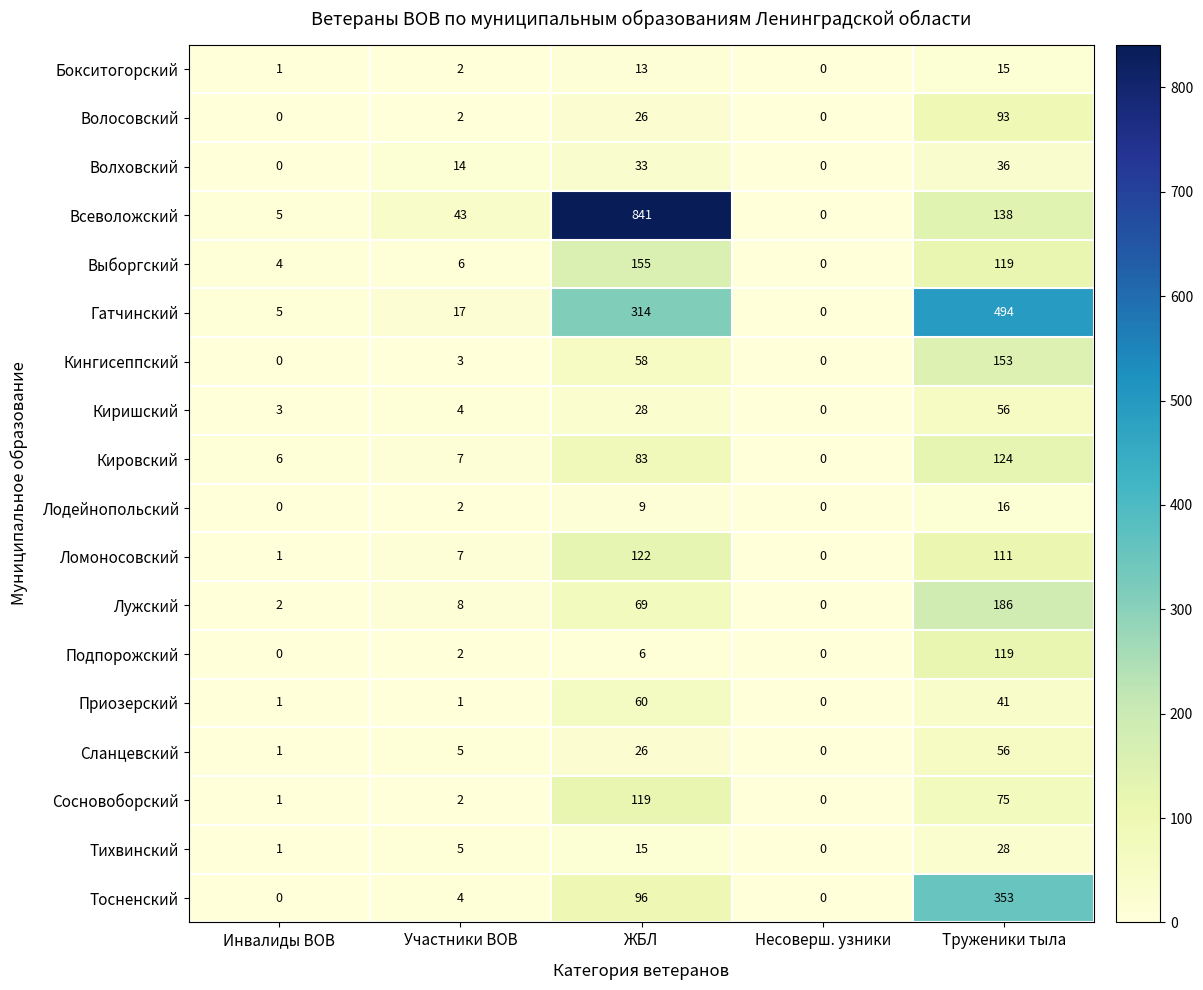

What is the difference between the Кингисеппский values at Участники ВОВ and ЖБЛ?

55